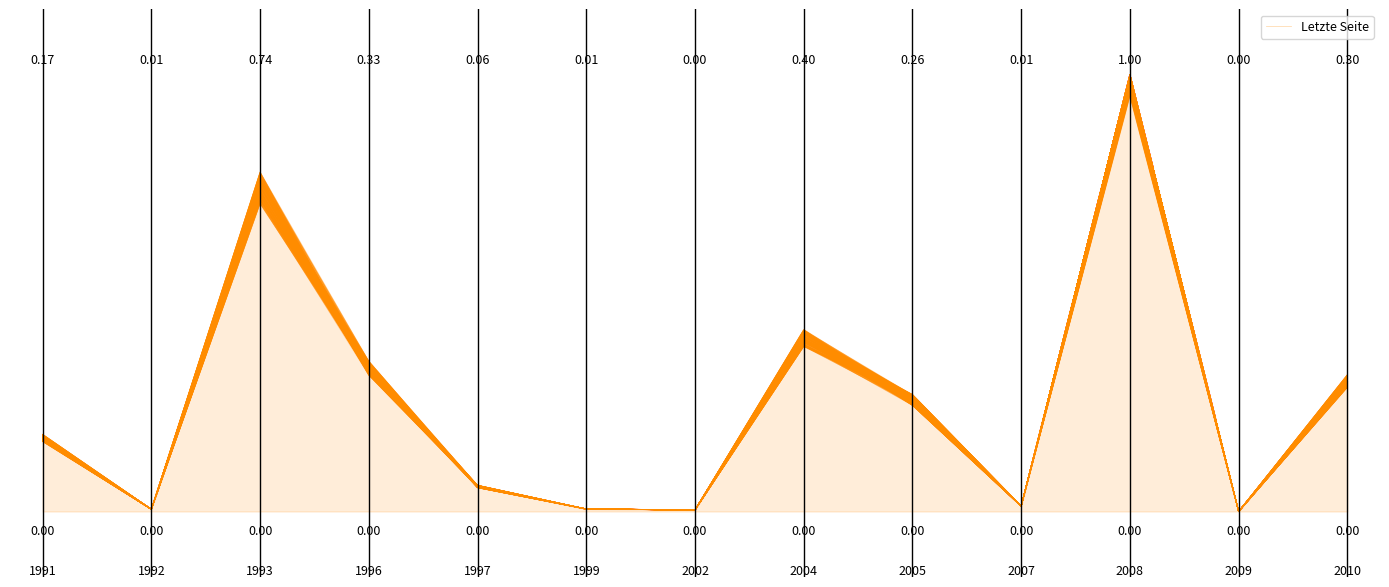

The chart shows a value of 0.0 at 2002. True or false?

False